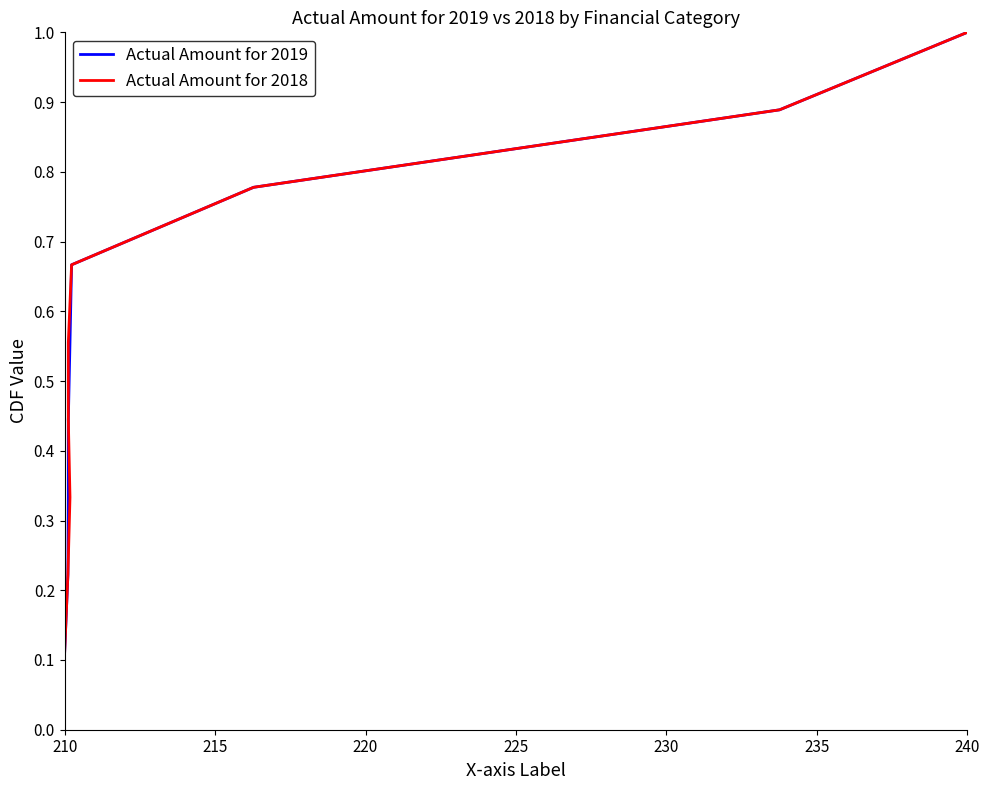

Which series has the widest spread of values?

Actual Amount for 2019